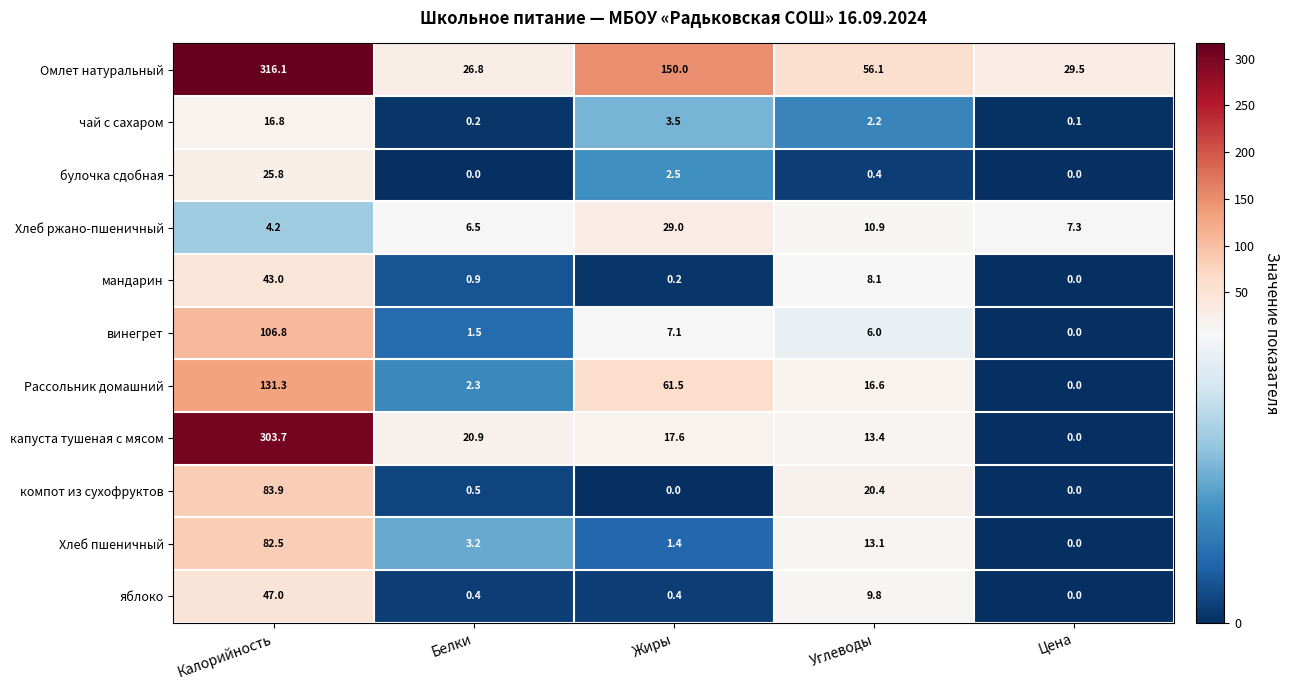

Rank the series by their maximum value, from highest to lowest.

Омлет натуральный, капуста тушеная с мясом, Рассольник домашний, винегрет, компот из сухофруктов, Хлеб пшеничный, яблоко, мандарин, Хлеб ржано-пшеничный, булочка сдобная, чай с сахаром